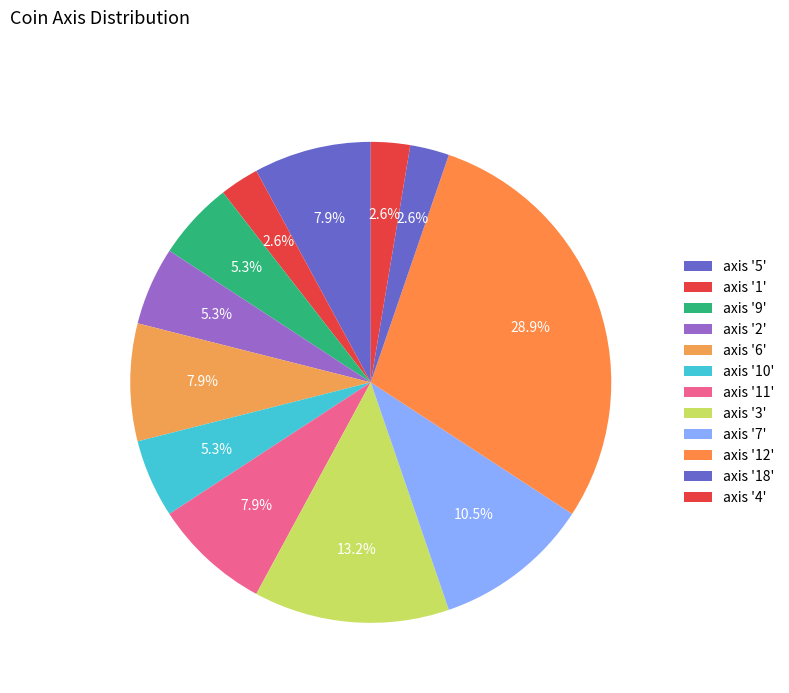

How many slices are in this pie chart?

12